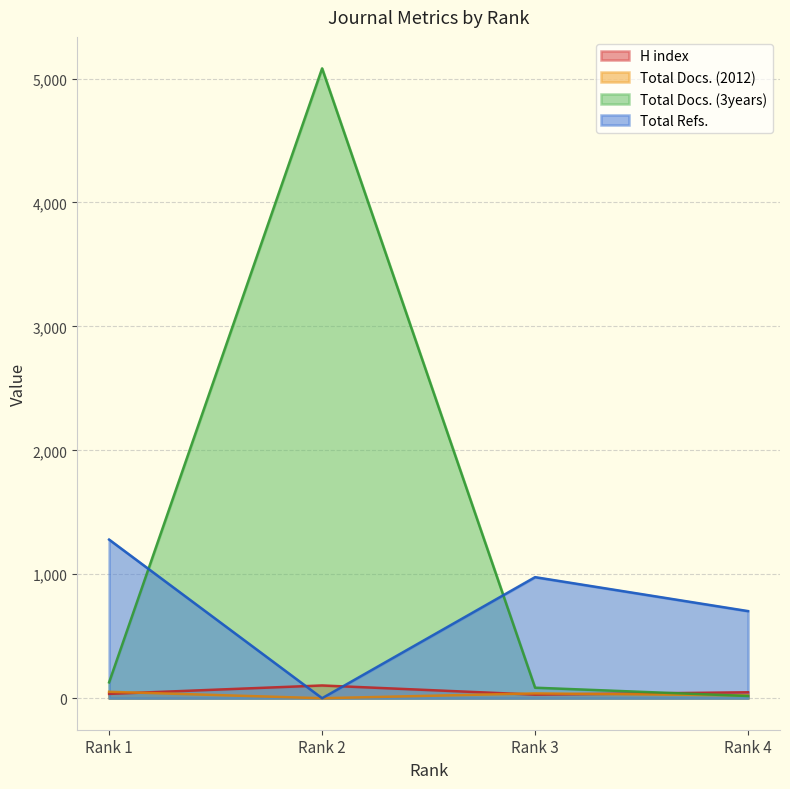

What is the value of the Total Docs. (3years) point at the 2nd from the left?

5082